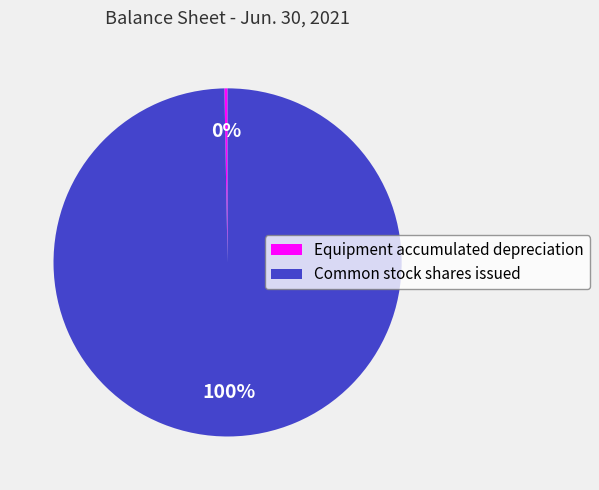

How many segments does this pie chart have?

2